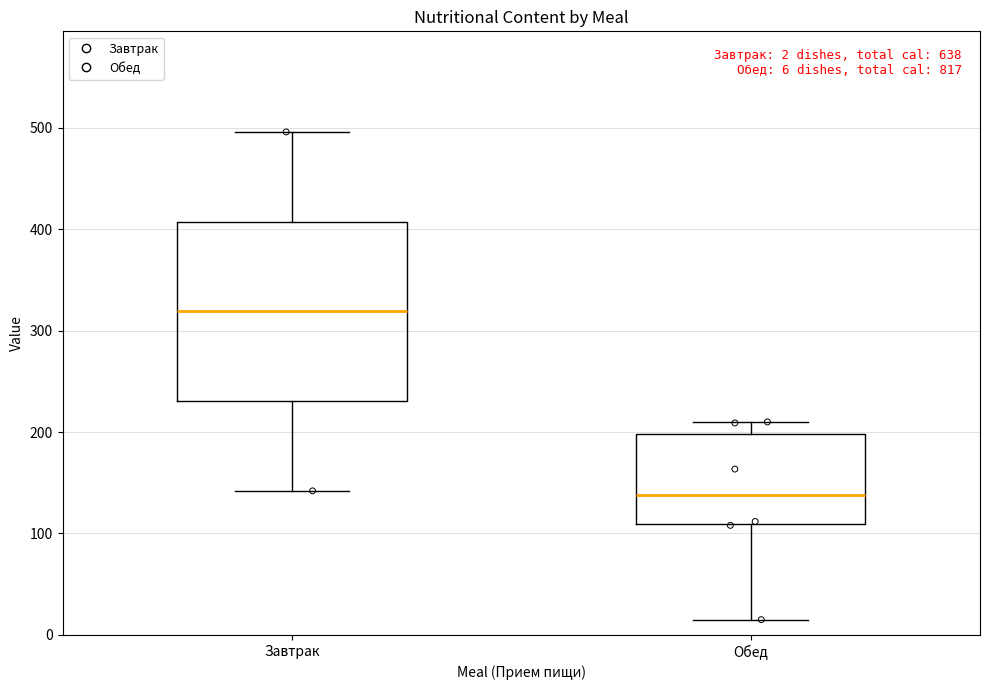

Which box is the tallest, from its lower edge to its upper edge?

Завтрак